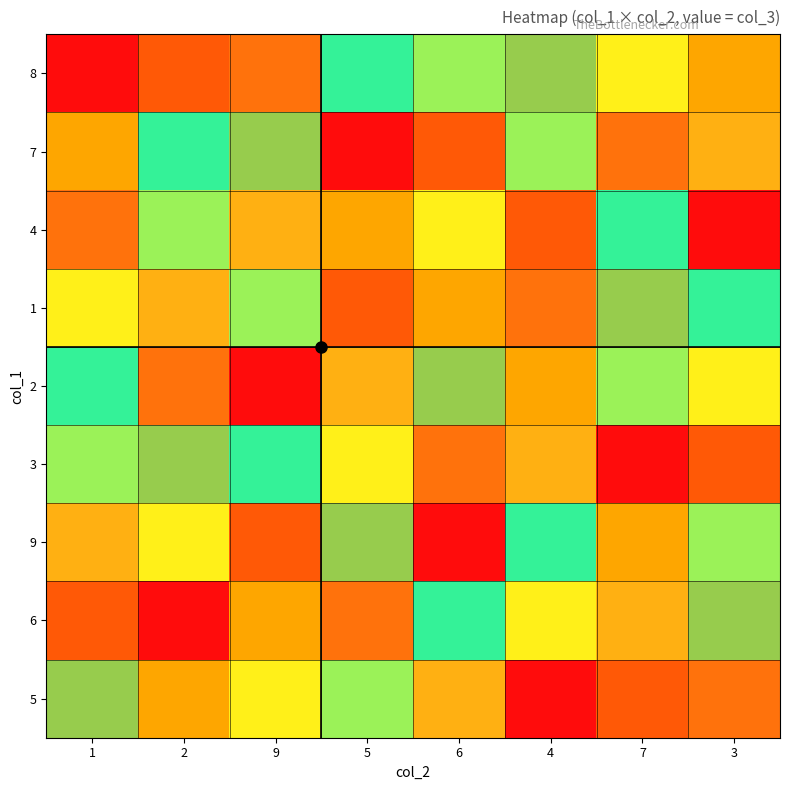

Count the number of categories in the chart.

8